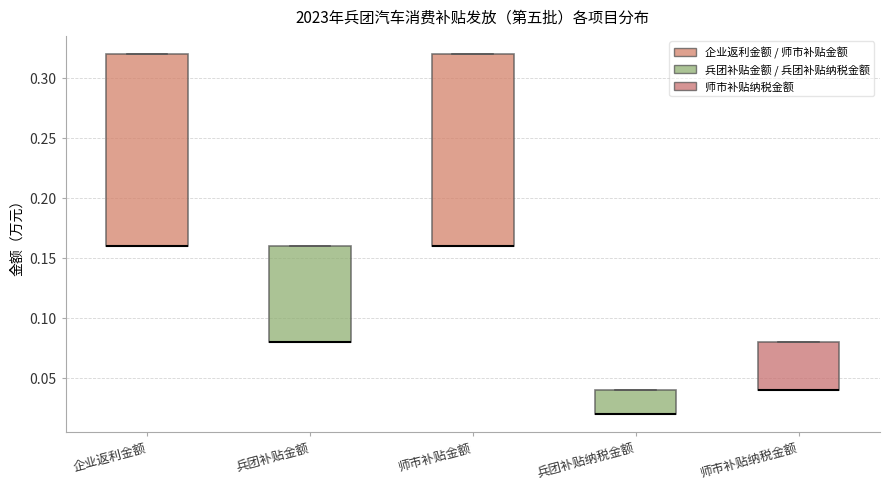

Where is the upper edge of the box for 企业返利金额 on the y-axis? The values are not printed on the chart, so give them approximately, as read against the axis.

0.32